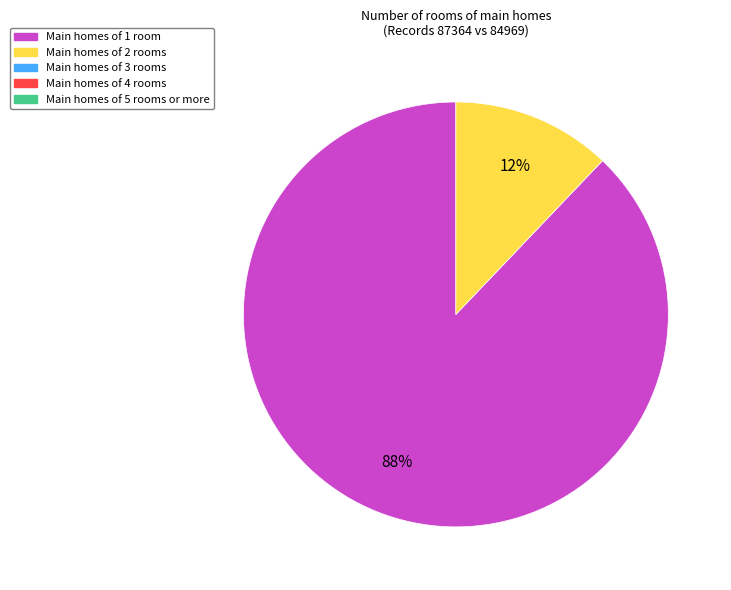

Is there a majority slice in this chart?

Yes